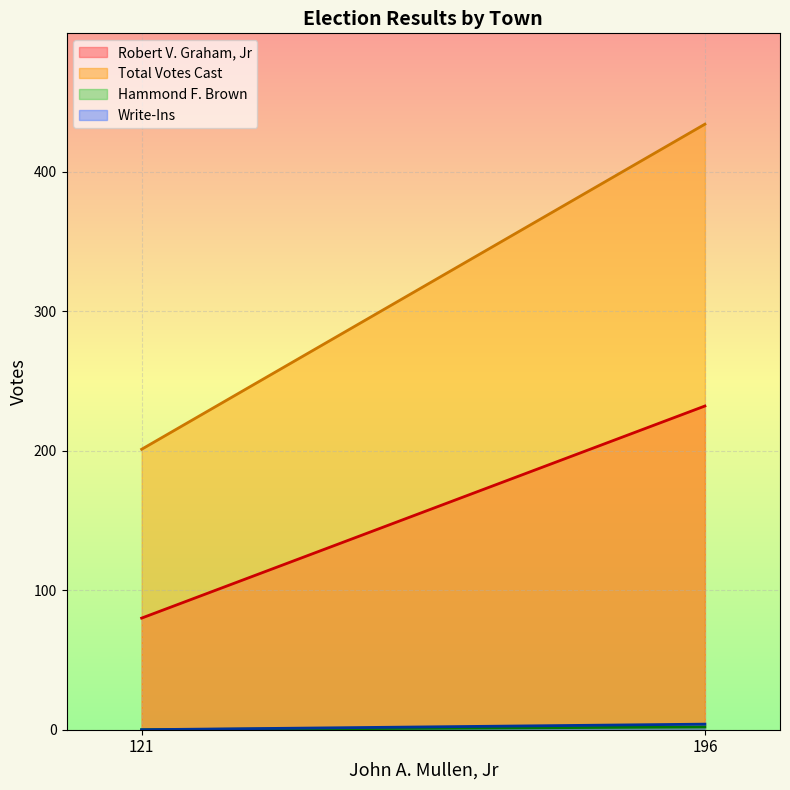

Which series has the largest total across all categories?

Total Votes Cast